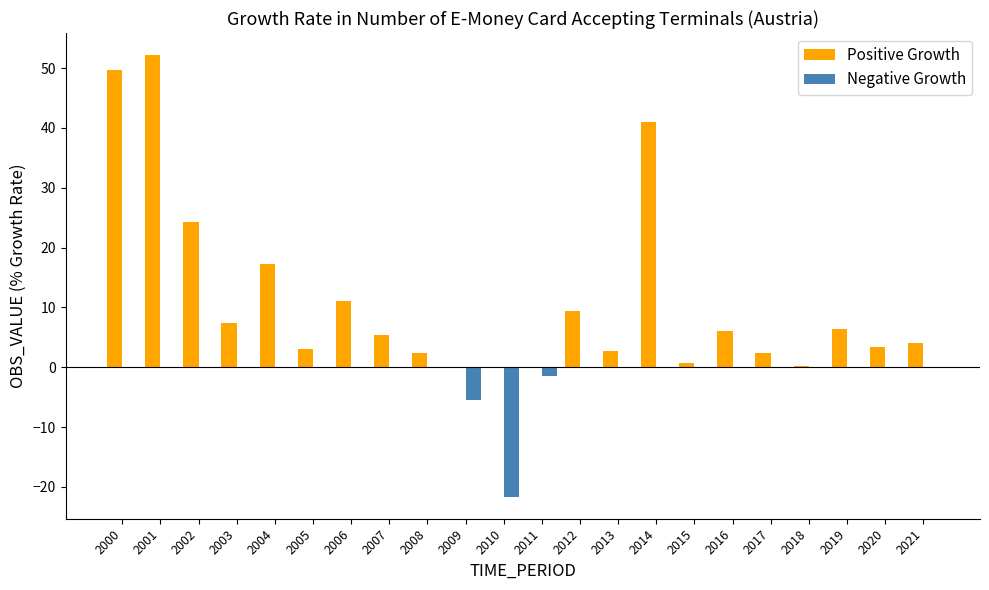

What is the sum of all Positive Growth values?

248.8